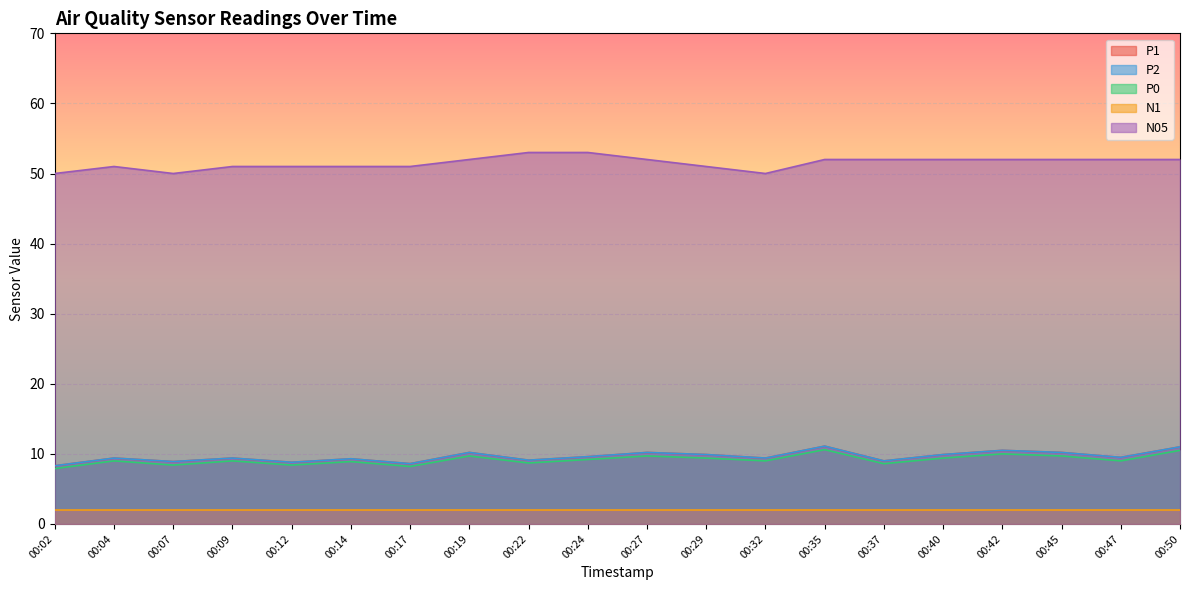

How many interior local peaks does the P1 series have?

7